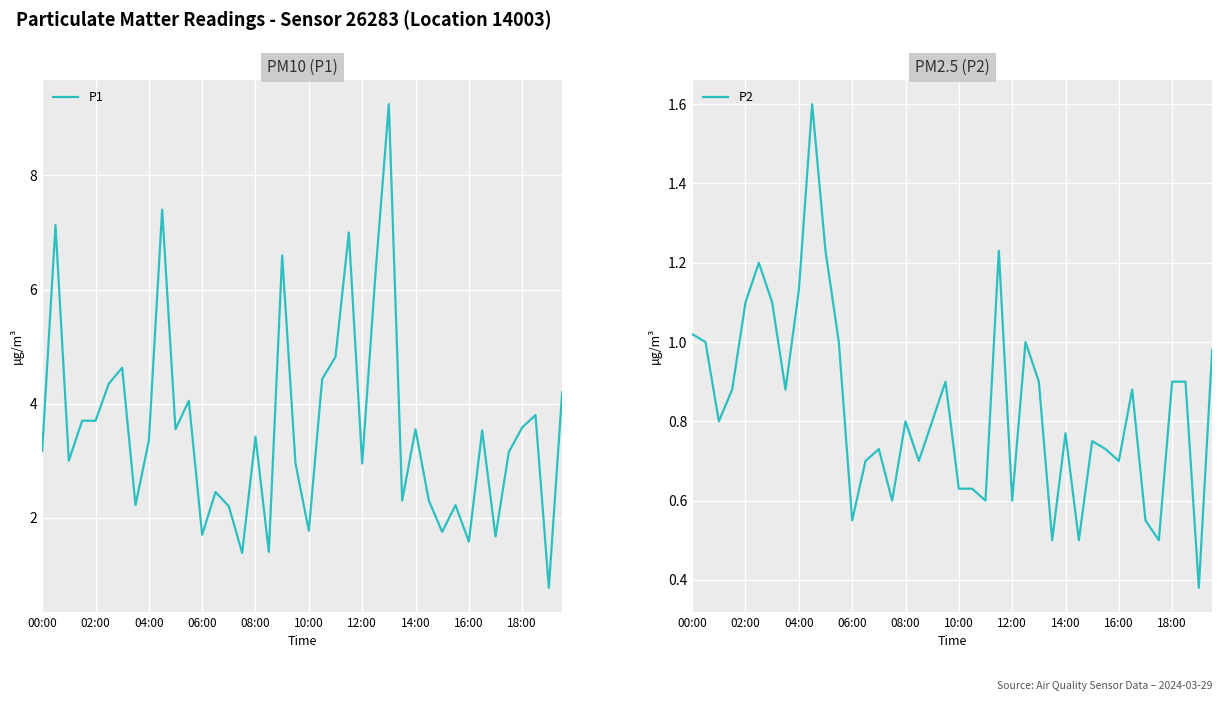

What is the smallest value displayed?

0.4